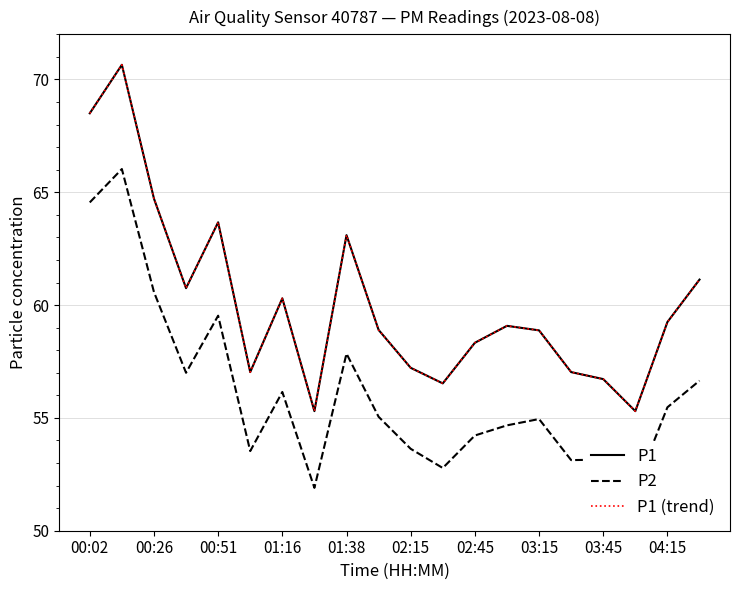

How many interior local valleys does the P1 (trend) series have?

5